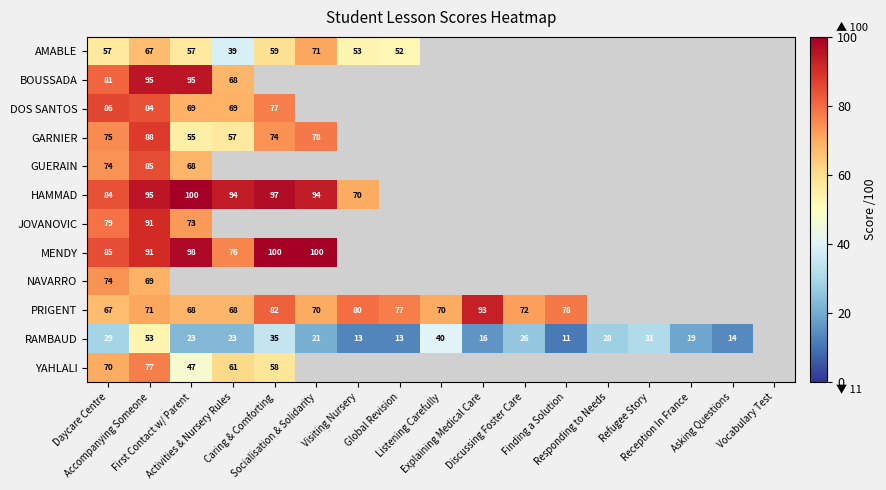

What is the difference between the maximum and minimum values in the GUERAIN series?

17.0